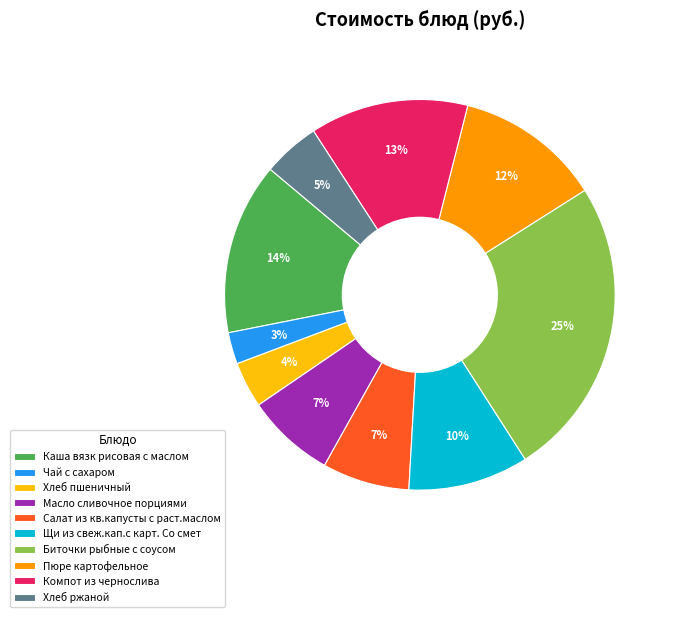

To the nearest percent, what is the combined percentage of Биточки рыбные с соусом and Масло сливочное порциями?

32%